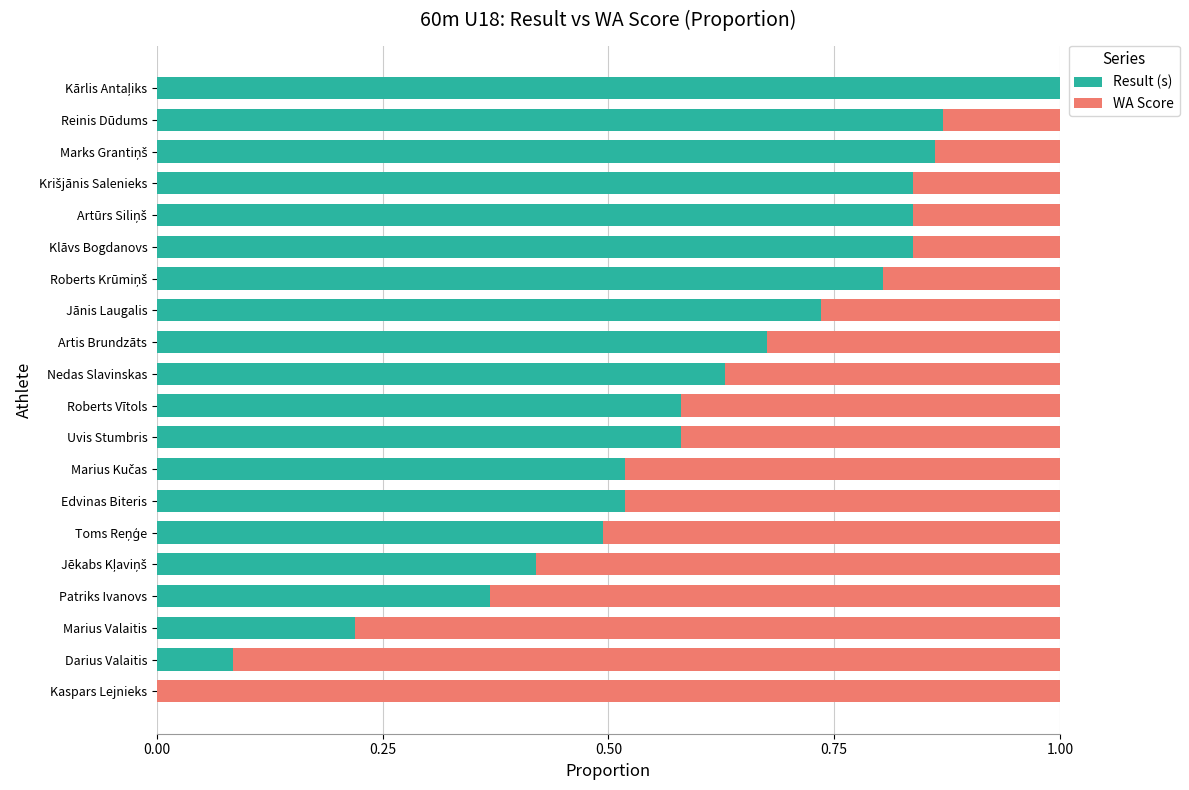

What is the sum of all Result (s) values?

11.9